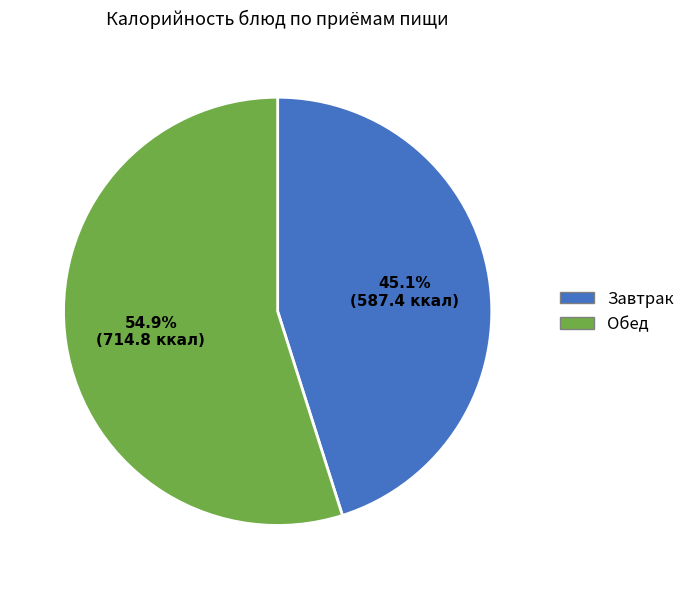

Does any single category account for the majority?

Yes